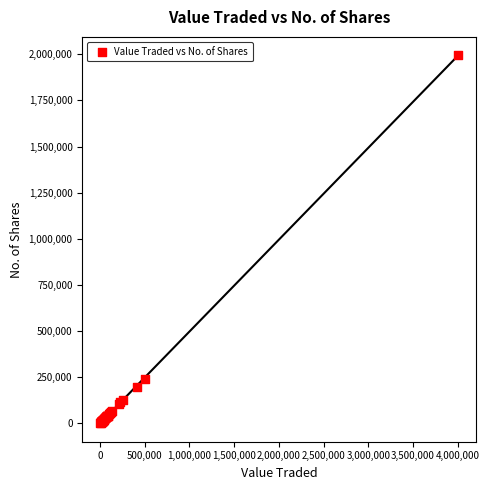

What Y value in the scatter plot is closest to 998201?

238424